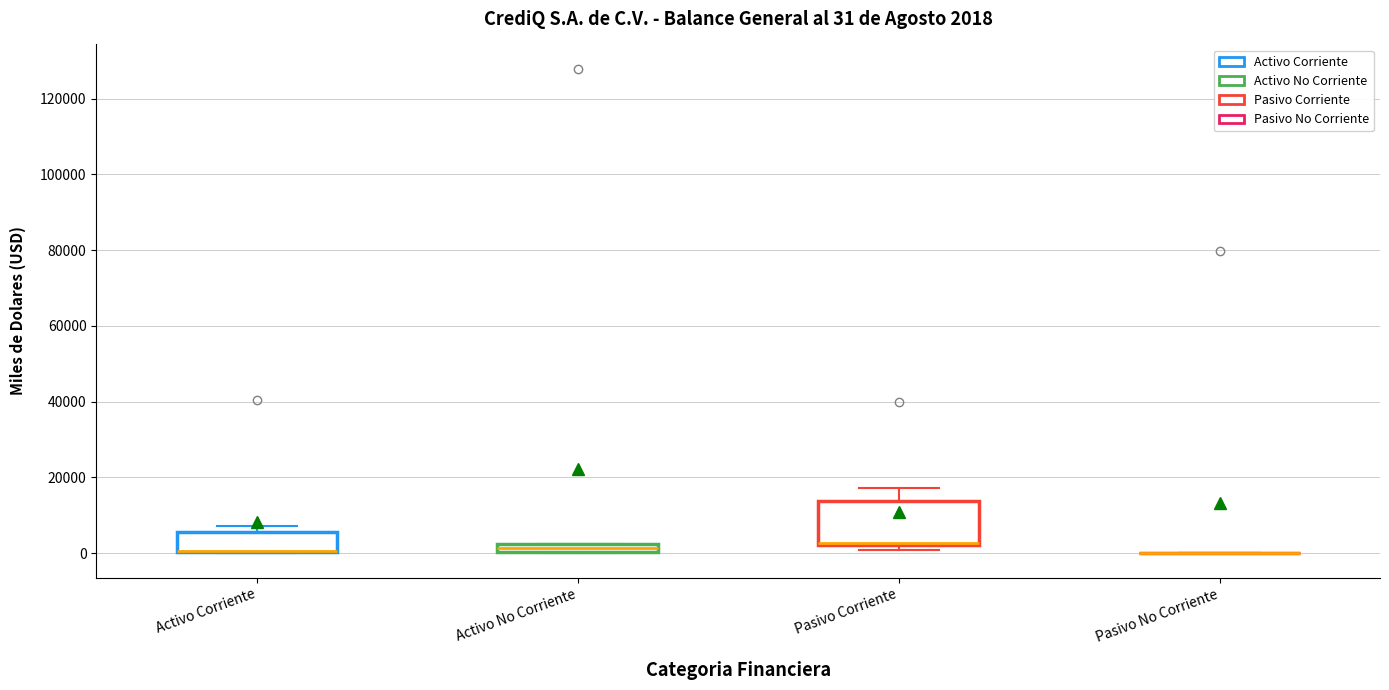

Comparing the boxes themselves (not the whiskers), which one is the tallest?

Pasivo Corriente